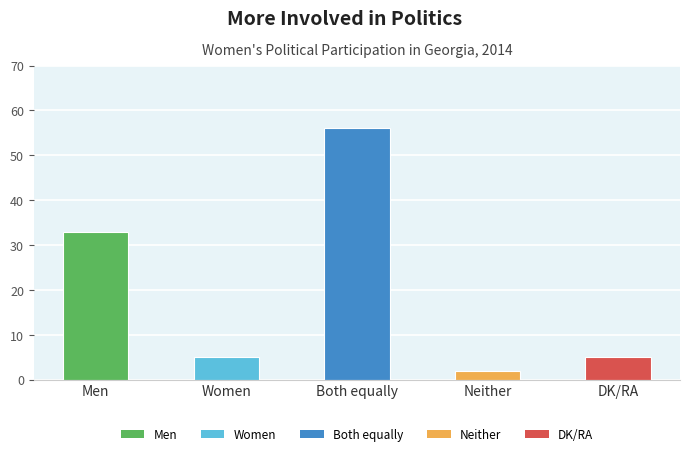

Between Both equally and Men, which is larger?

Both equally